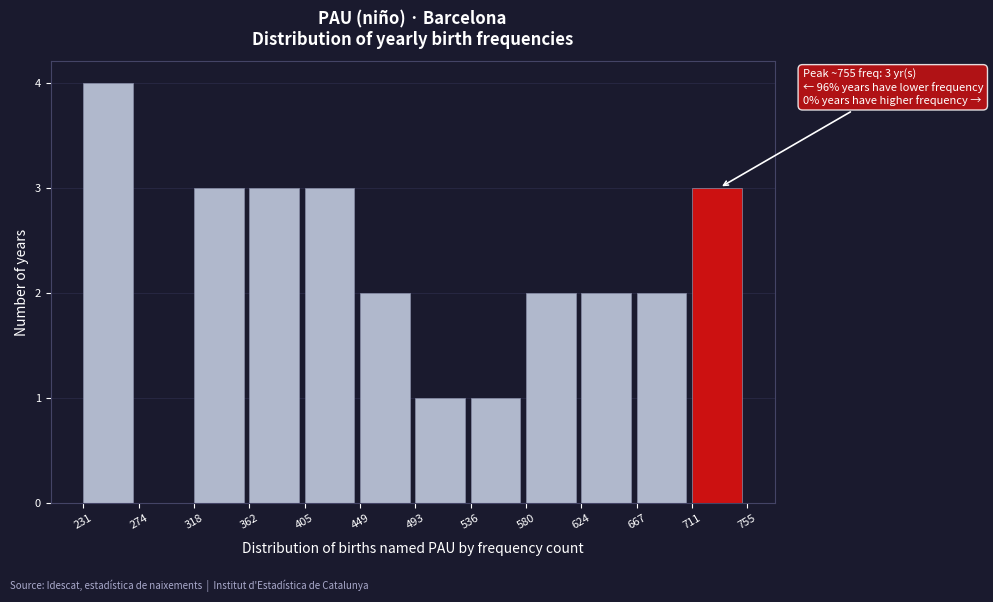

Which range on the x-axis has the tallest bar?

231 to 274